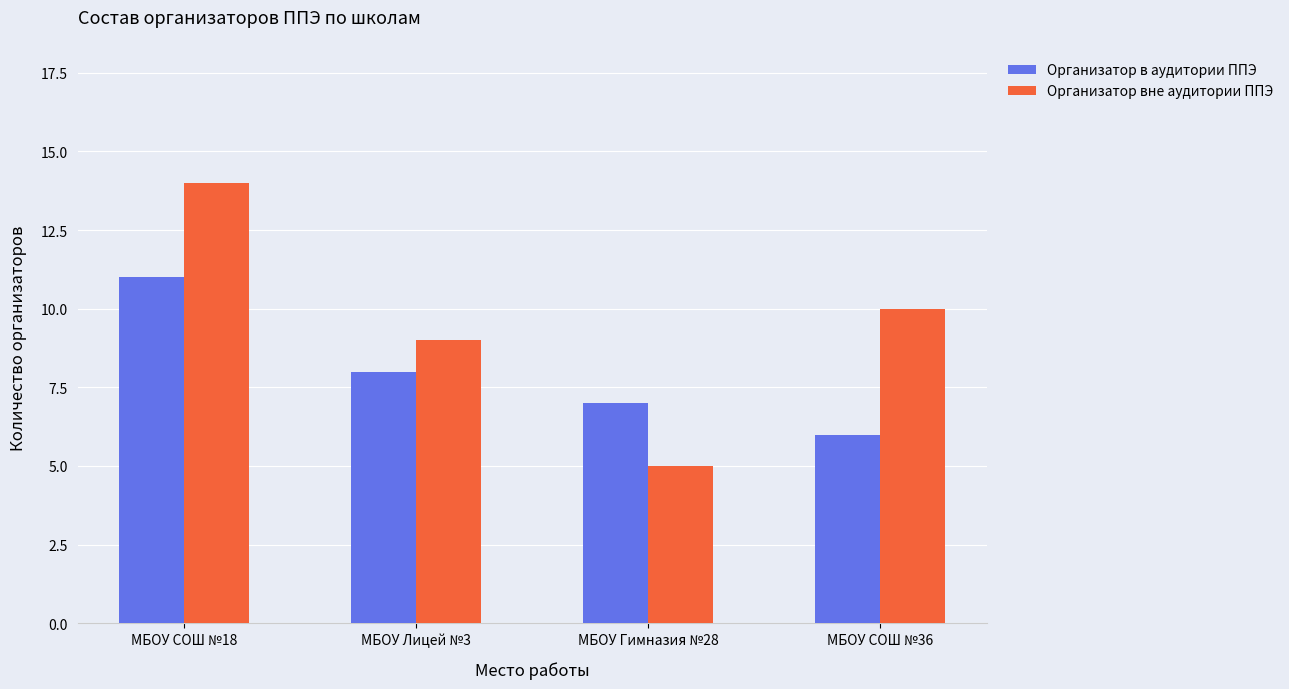

Which label corresponds to the largest value in the chart?

МБОУ СОШ №18